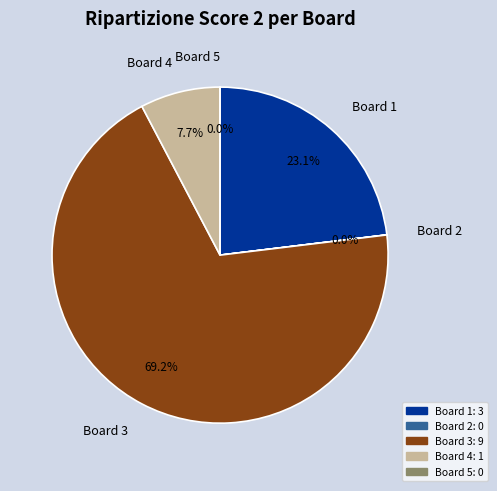

How much of the chart is everything except Board 4?

92.3%